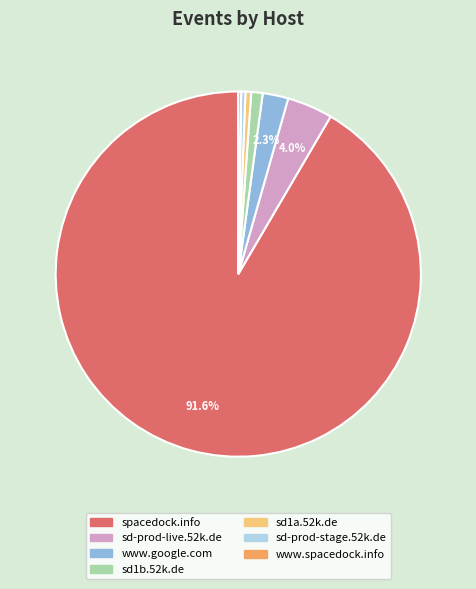

Which has a higher value, spacedock.info or sd1b.52k.de?

spacedock.info